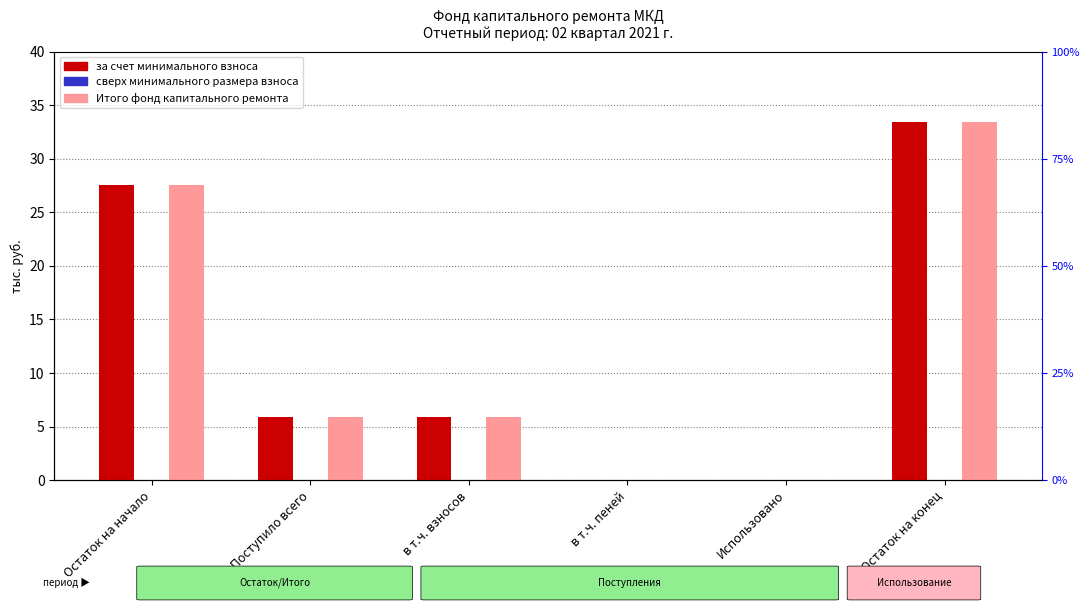

At which category is the sum across all series the highest?

Остаток на конец